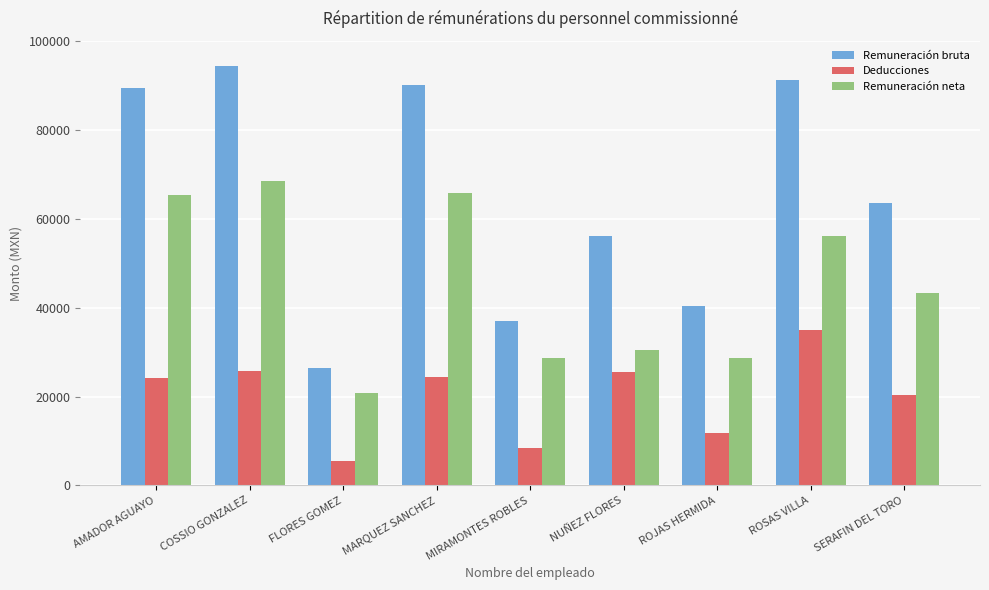

Is the value of Remuneración neta at MIRAMONTES ROBLES greater than the value of Remuneración bruta at AMADOR AGUAYO?

No